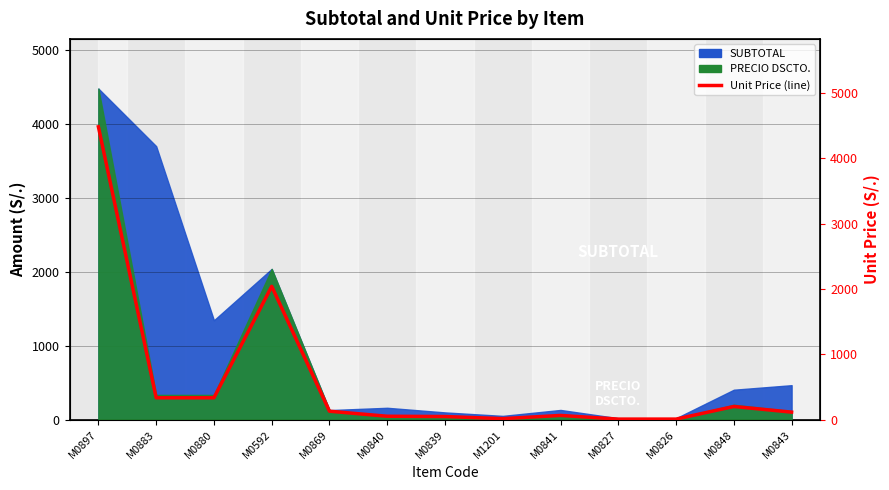

True or false: there are more than 1 points higher than both neighbors.

True